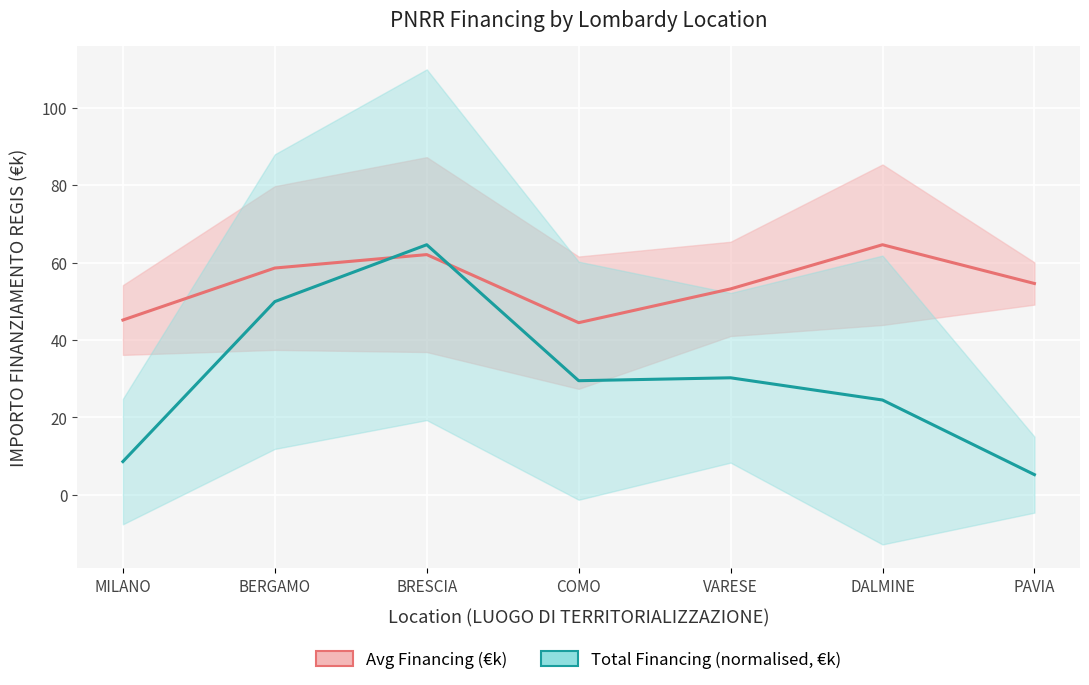

What is the label of the 7th point from the right?

MILANO